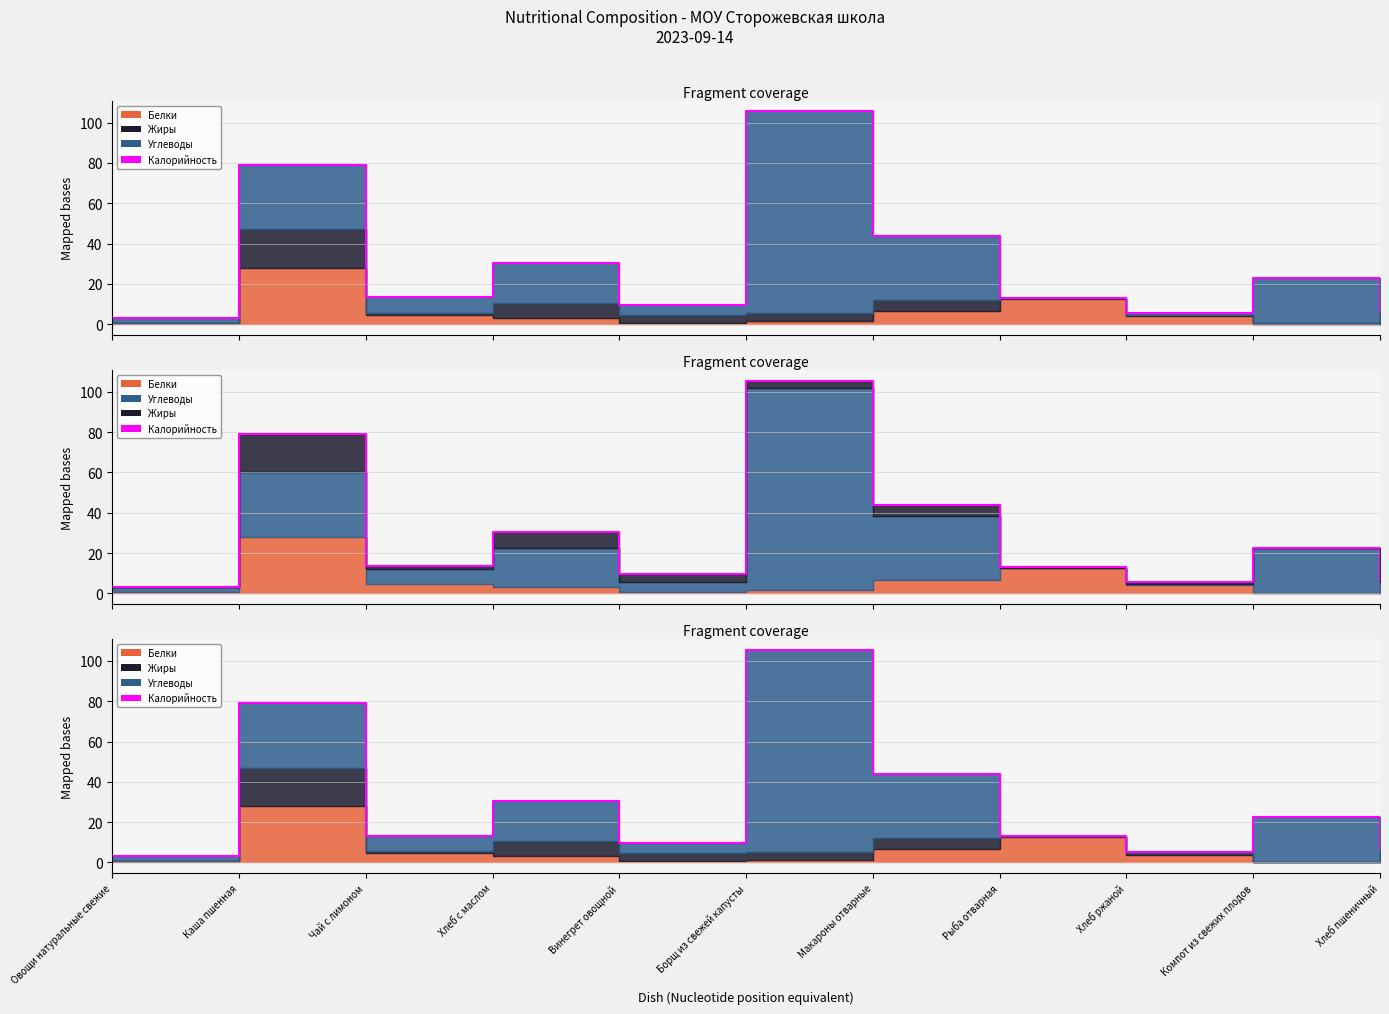

At which label does the data first exceed 13?

Каша пшенная